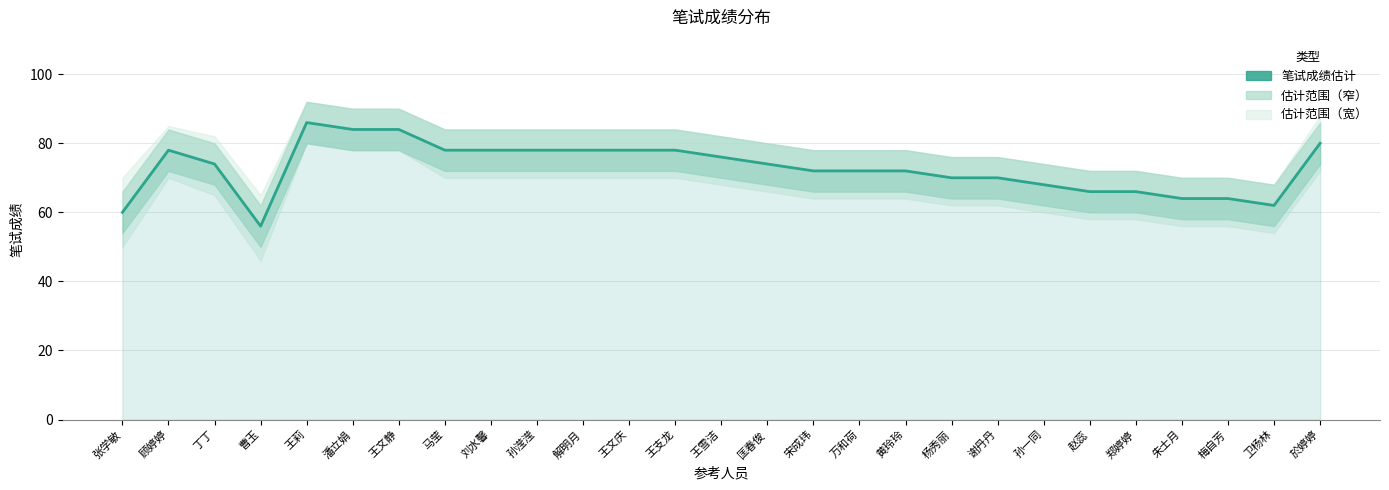

Reading left to right, what are all the values shown in this chart?

60	78	74	56	86	84	84	78	78	78	78	78	78	76	74	72	72	72	70	70	68	66	66	64	64	62	80